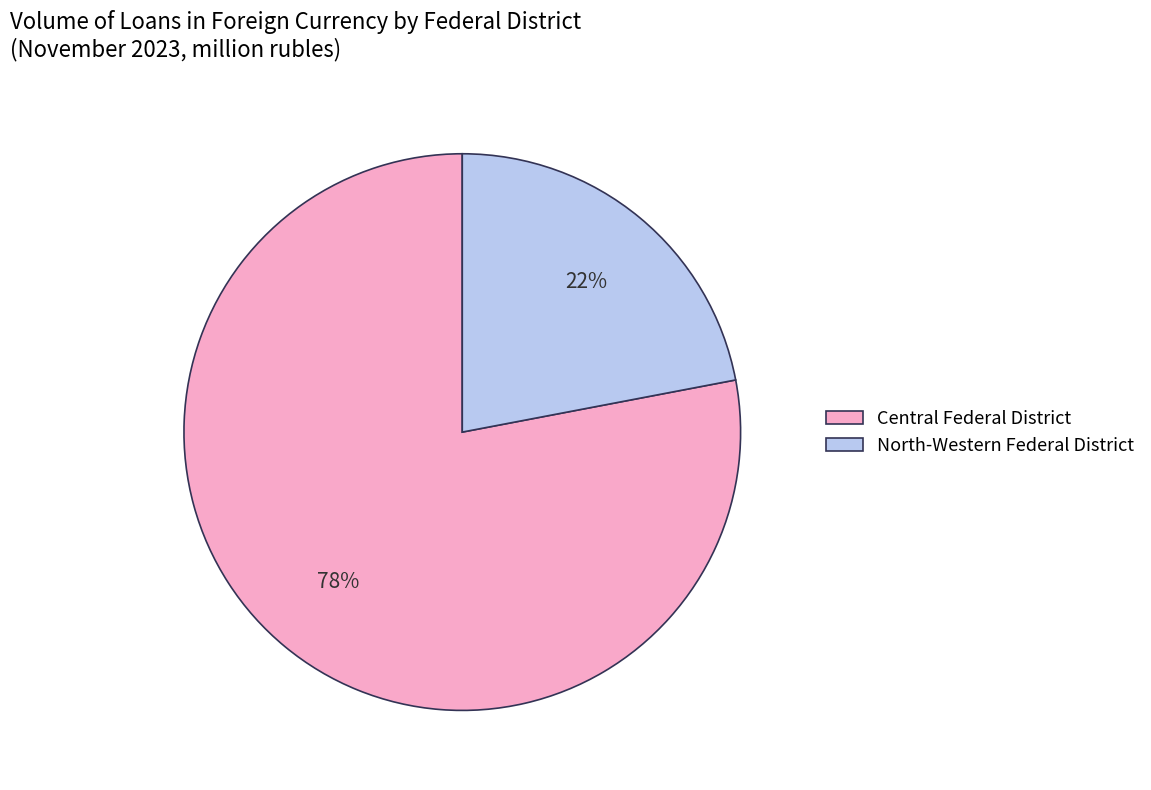

Which slice is the largest?

Central Federal District